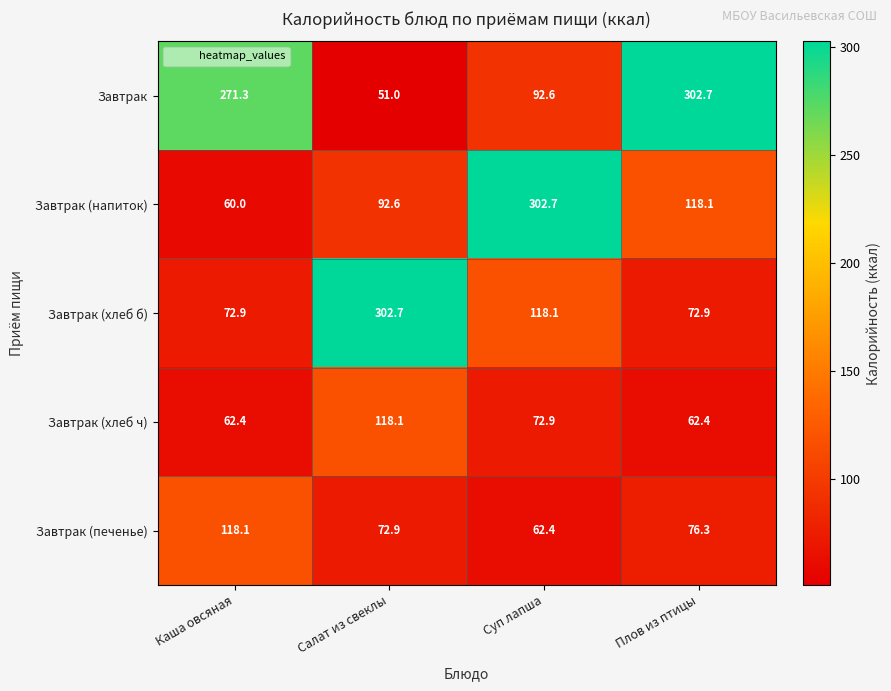

What is the difference between the Завтрак (хлеб б) values at Плов из птицы and Суп лапша?

45.2